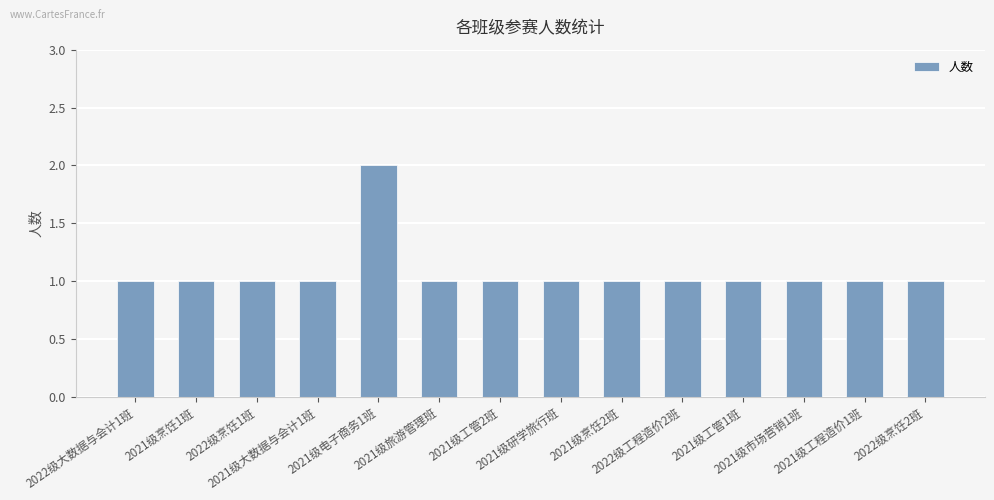

How many series are shown in this chart?

1